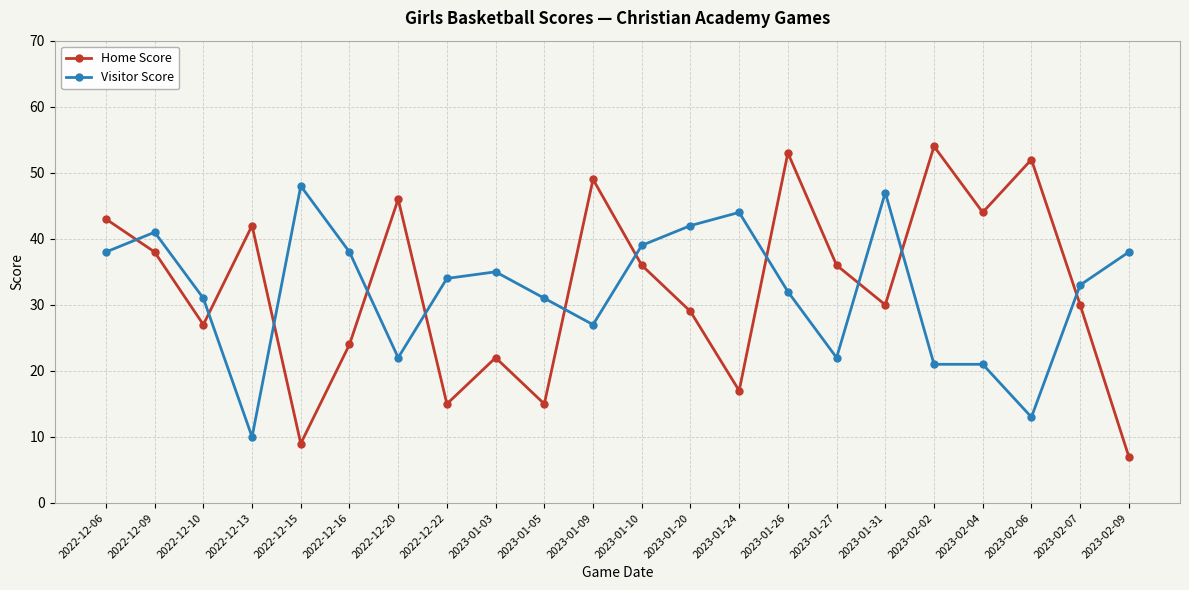

Which category has the highest value in the Home Score series?

2023-02-02